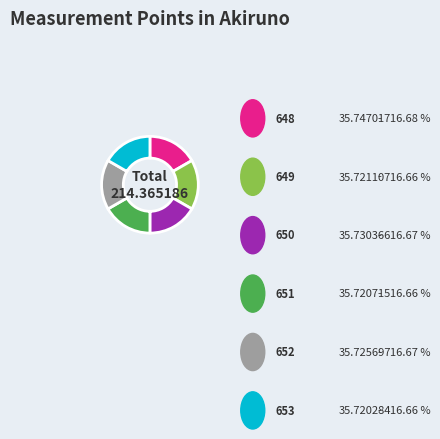

What is the ratio of the value at 648 to the value at 652?

1.0